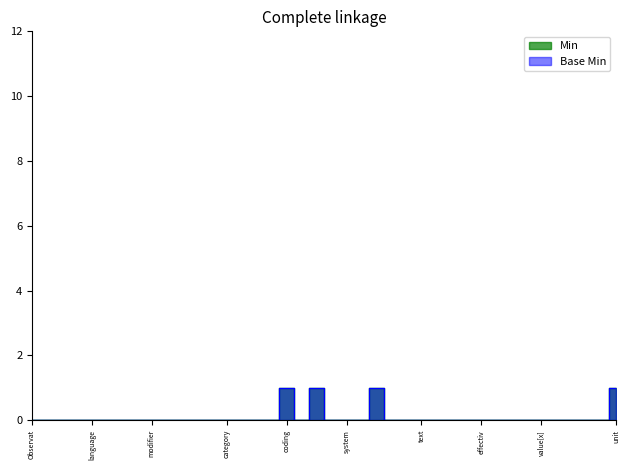

Which has a higher value, Observation.code.coding:NetIOCode.userSelected or Observation.text?

Observation.code.coding:NetIOCode.userSelected